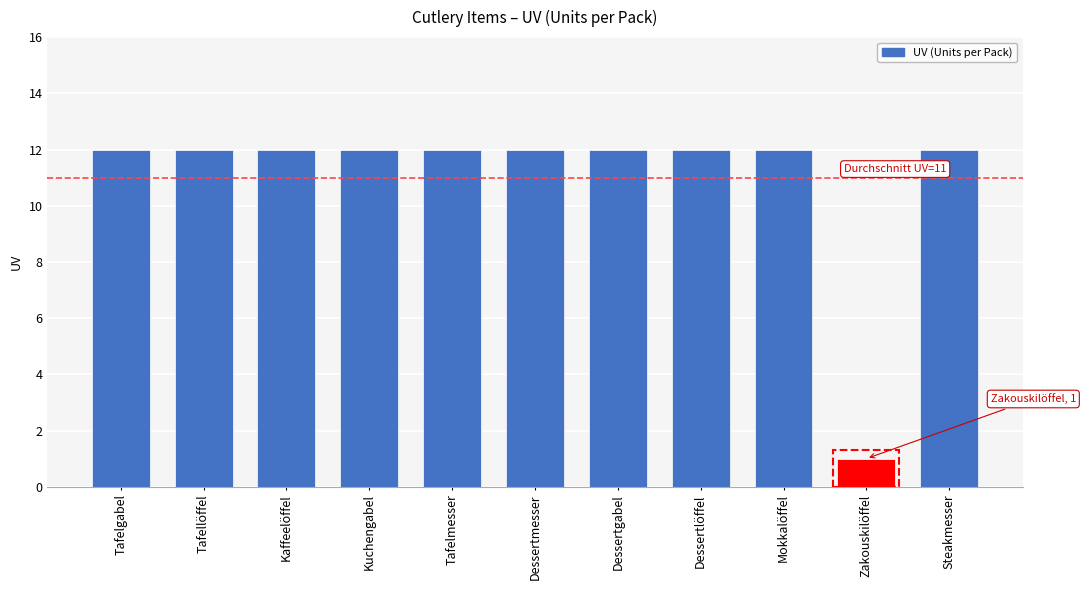

What is the approximate value at Tafelmesser, to the nearest 5?

10